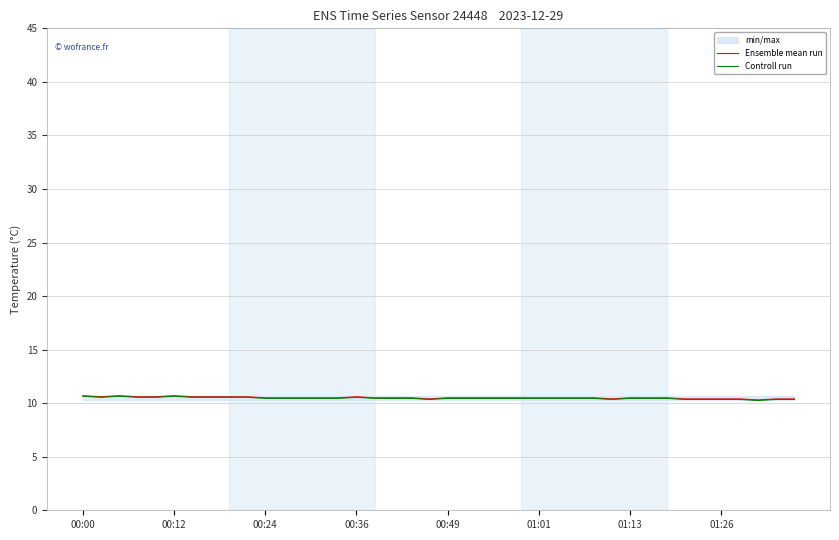

True or false: Ensemble mean run and Controll run cross at least once.

False